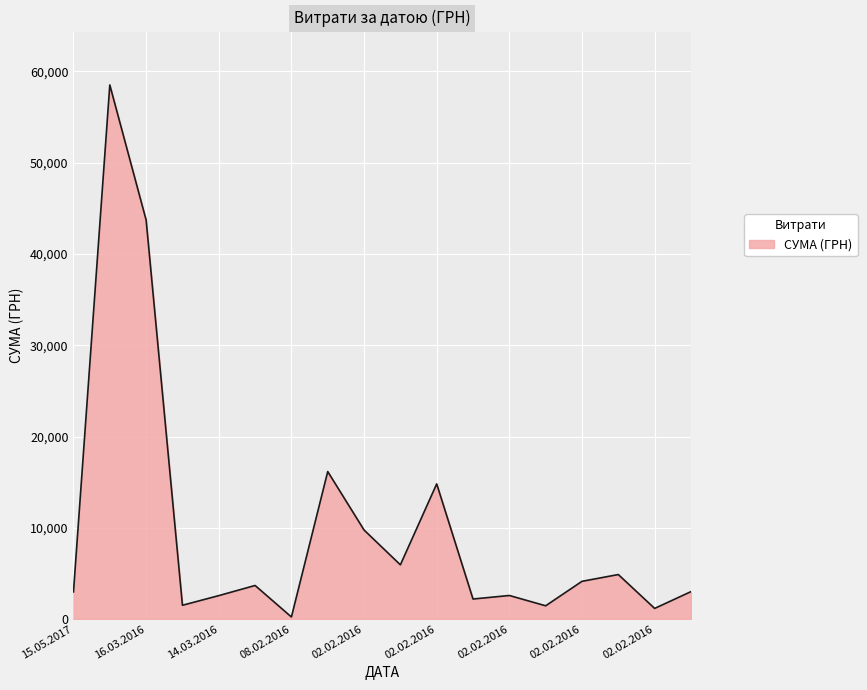

What is the greatest value displayed?

58517.0